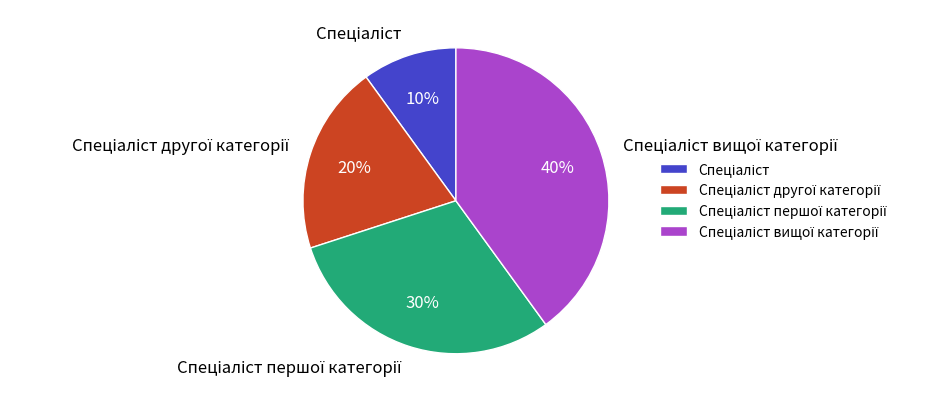

Does any single category account for the majority?

No